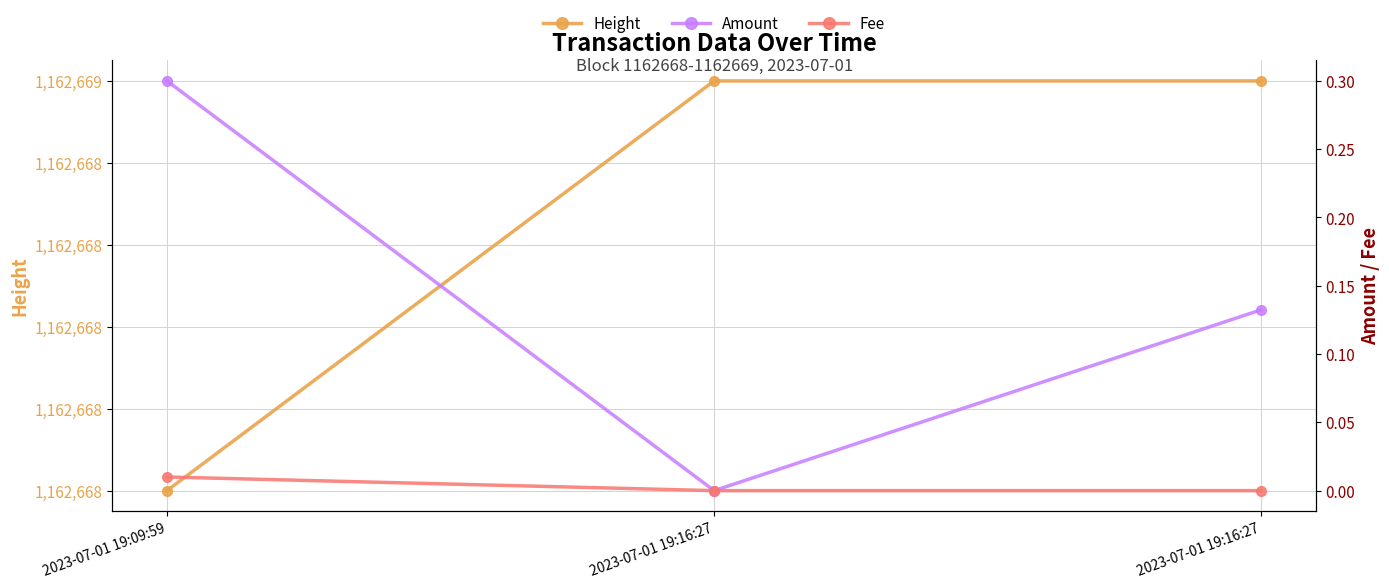

Which series changed the most between 2023-07-01 19:09:59 and 2023-07-01 19:16:27?

Height